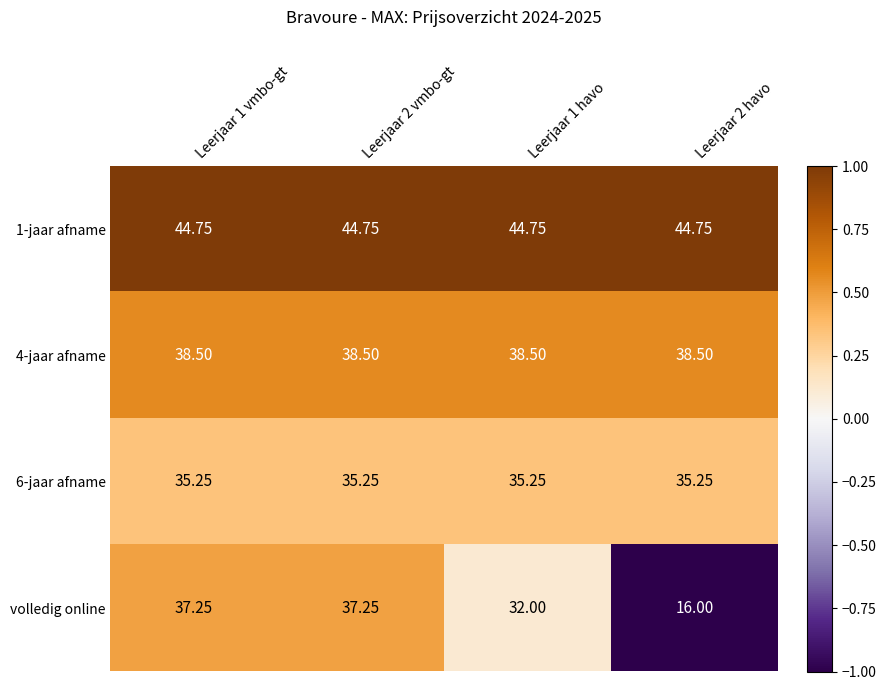

Rank the series by their average value, from lowest to highest.

volledig online, 6-jaar afname, 4-jaar afname, 1-jaar afname